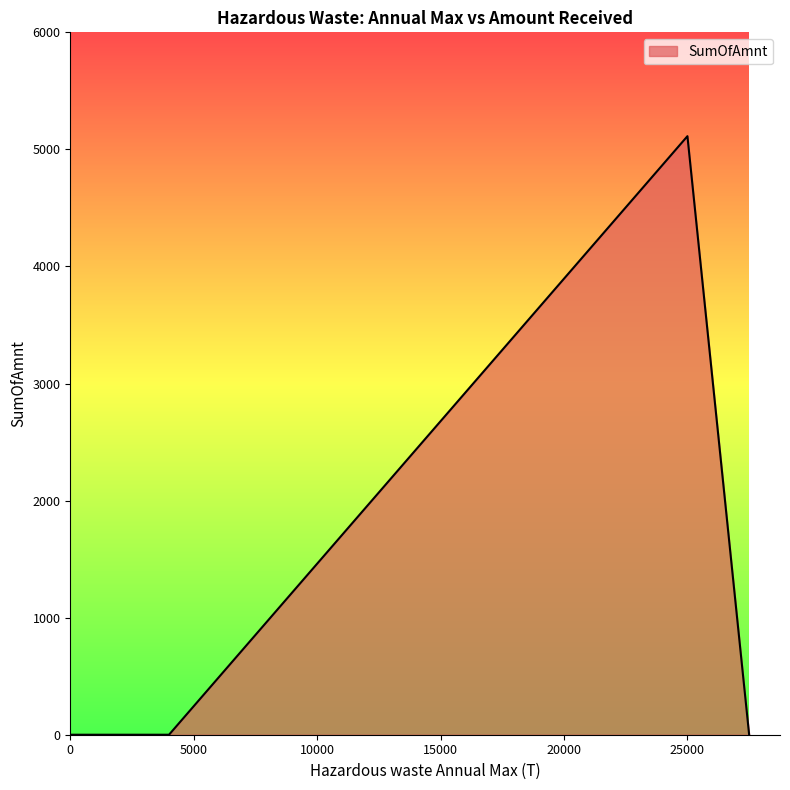

What is the average value?

1278